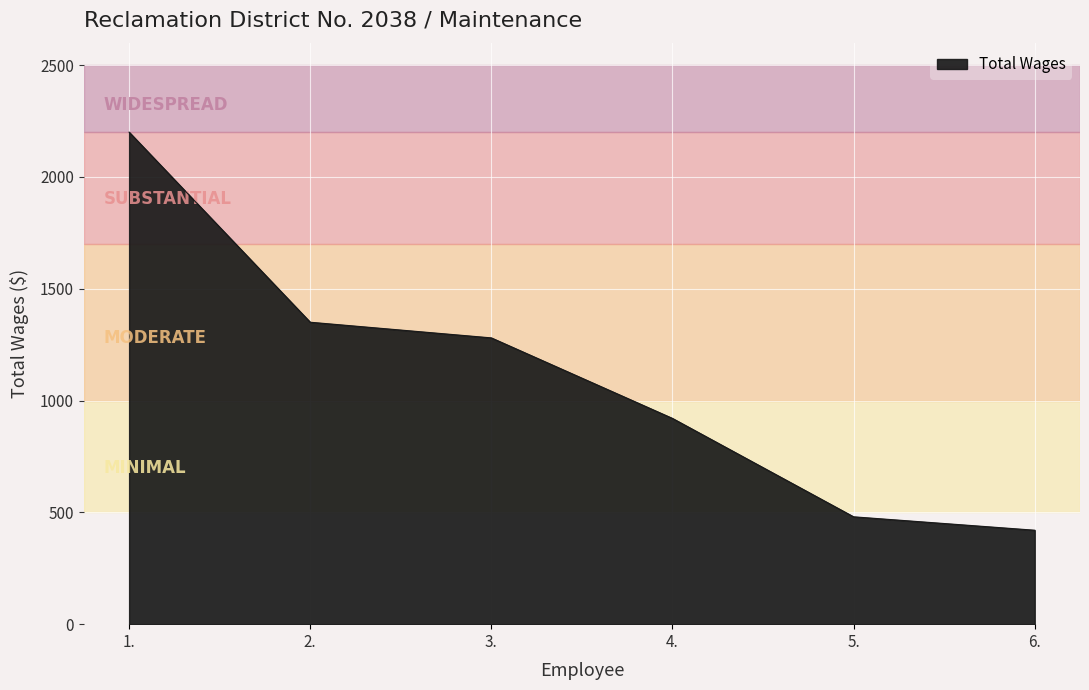

Reading right to left, list all the values displayed in this chart.

6.=420	5.=480	4.=920	3.=1280	2.=1350	1.=2200